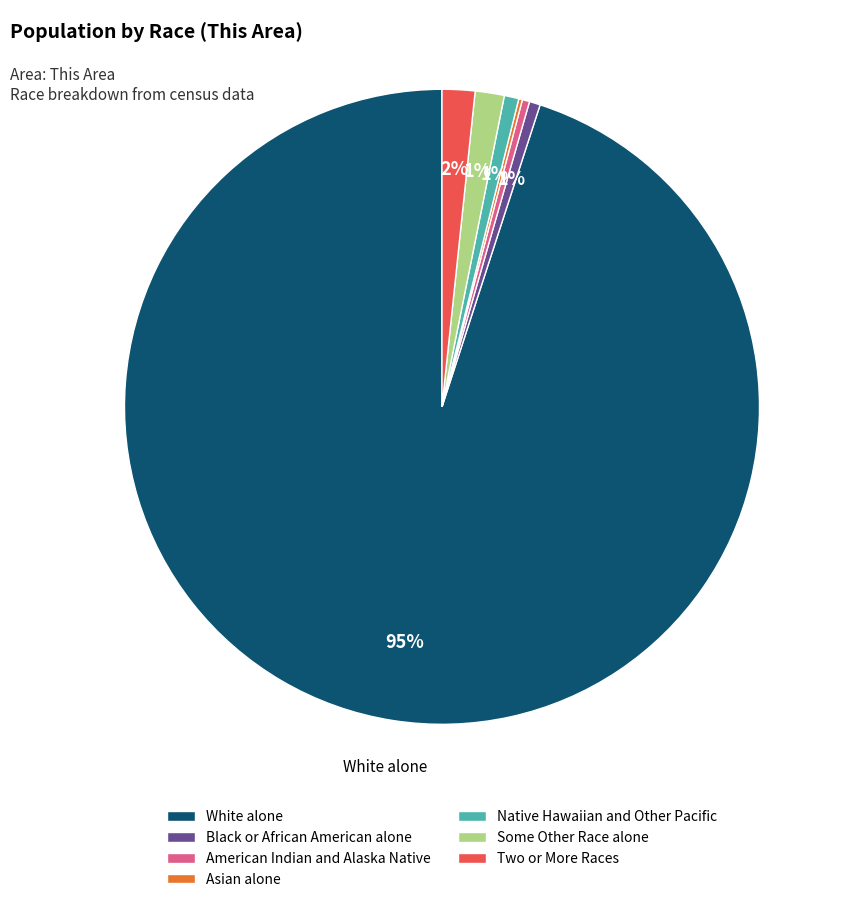

What percentage is the Two or More Races slice, to the nearest percent?

2%